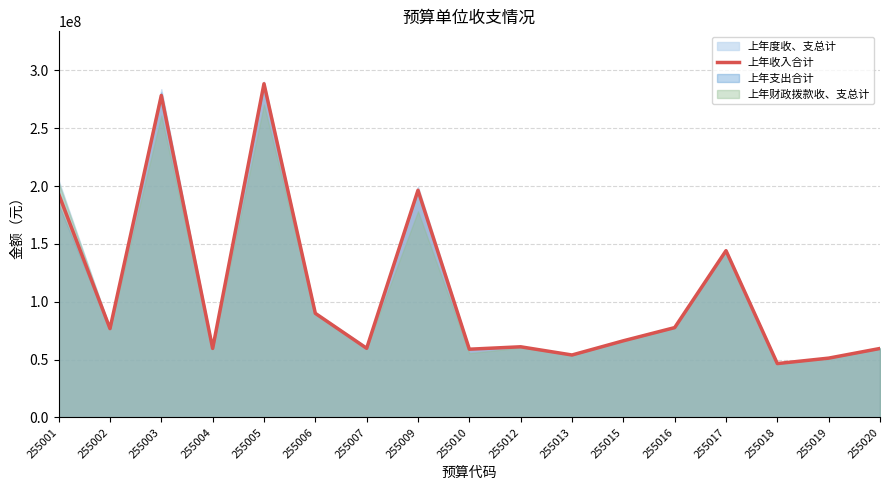

What is the sum of all values?

1862466816.3